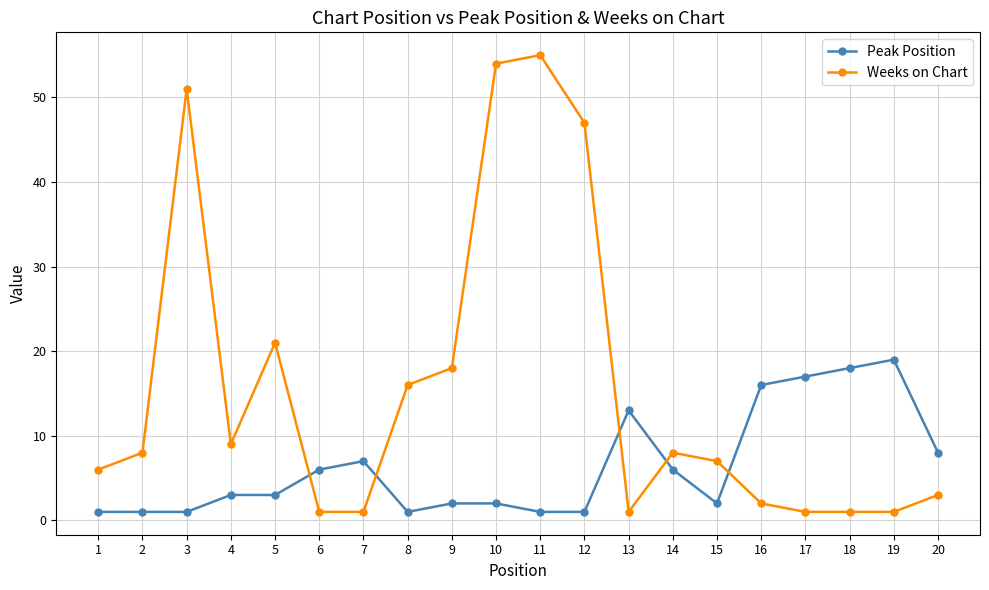

Does the chart display data point markers on the line(s)?

Yes